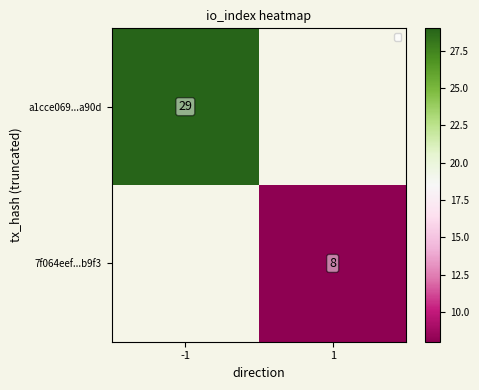

Between 1 and -1, which is larger?

-1